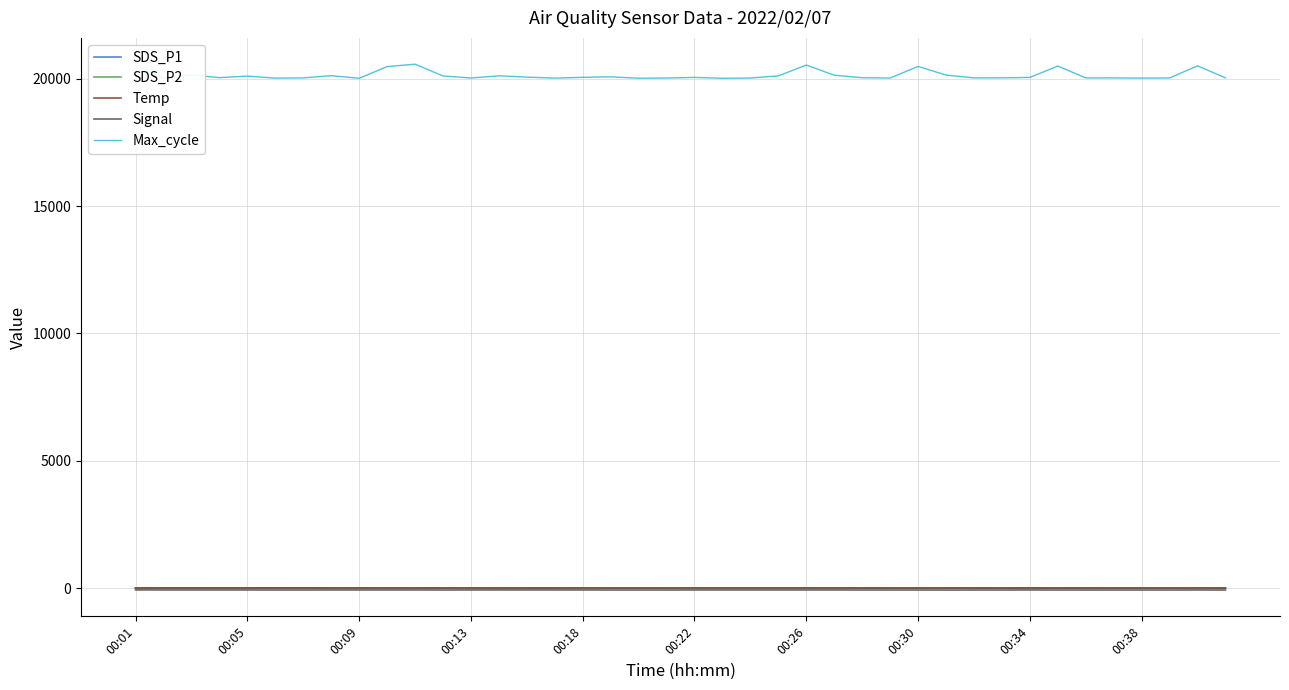

What is the lowest value of the Temp series?

3.1